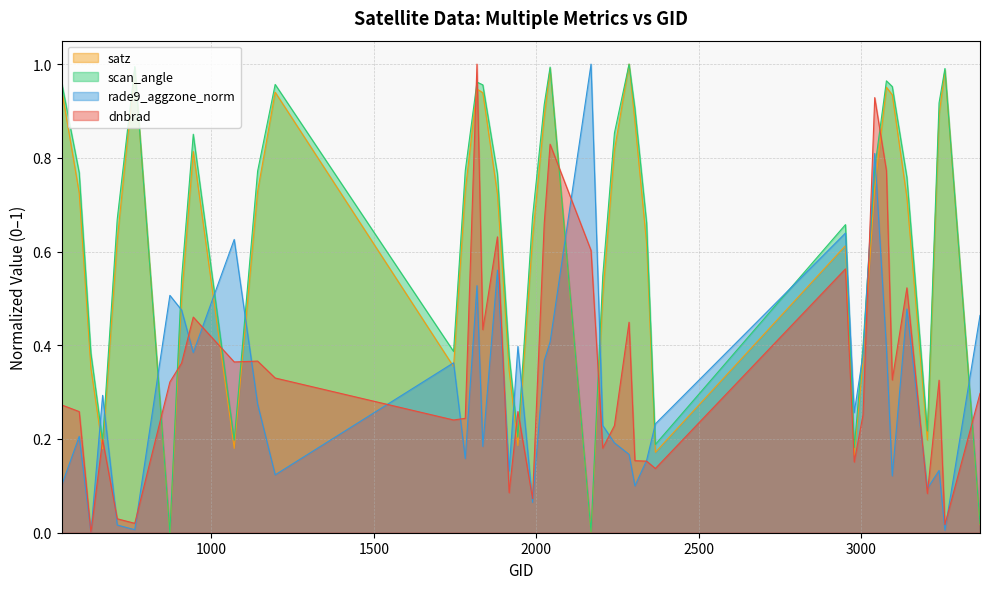

True or false: scan_angle has a value of 0.3 at 2951.

False